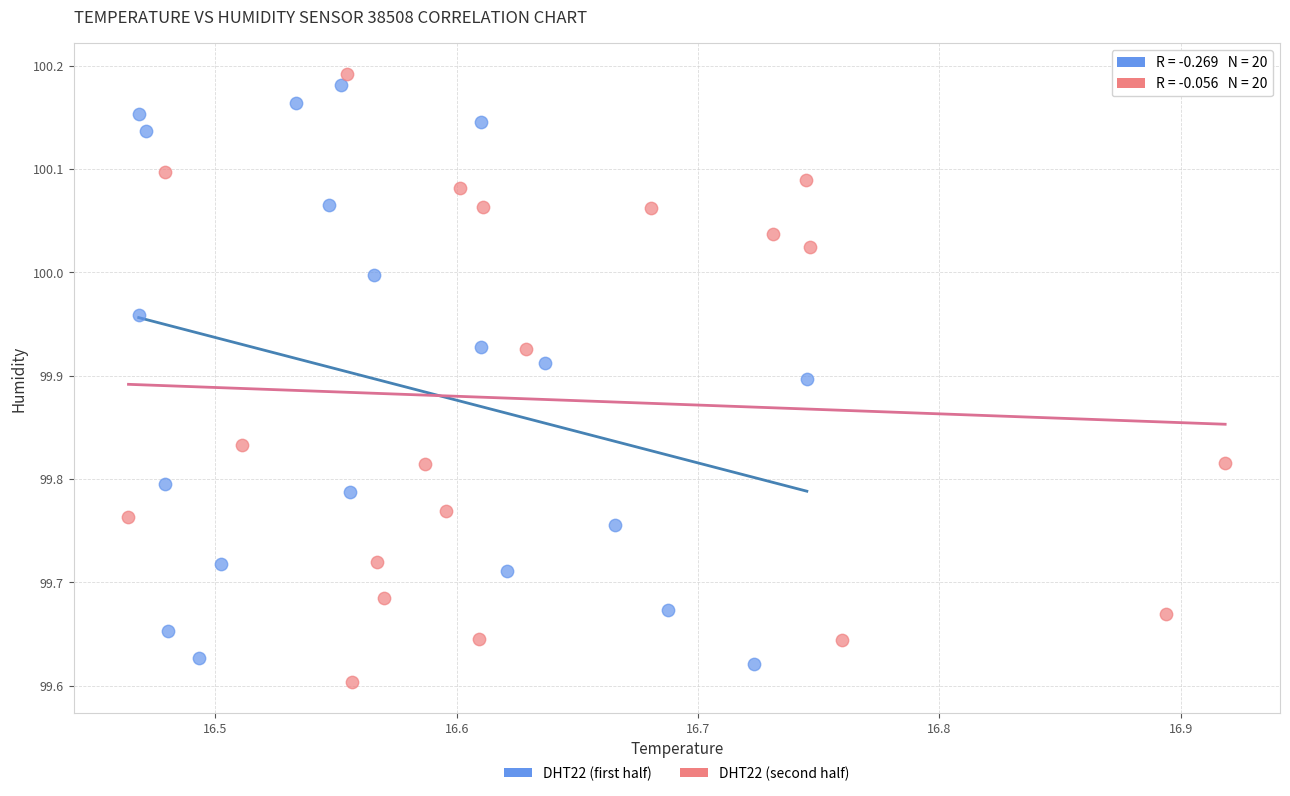

What are all the series names shown in the legend?

DHT22 (first half), DHT22 (second half)